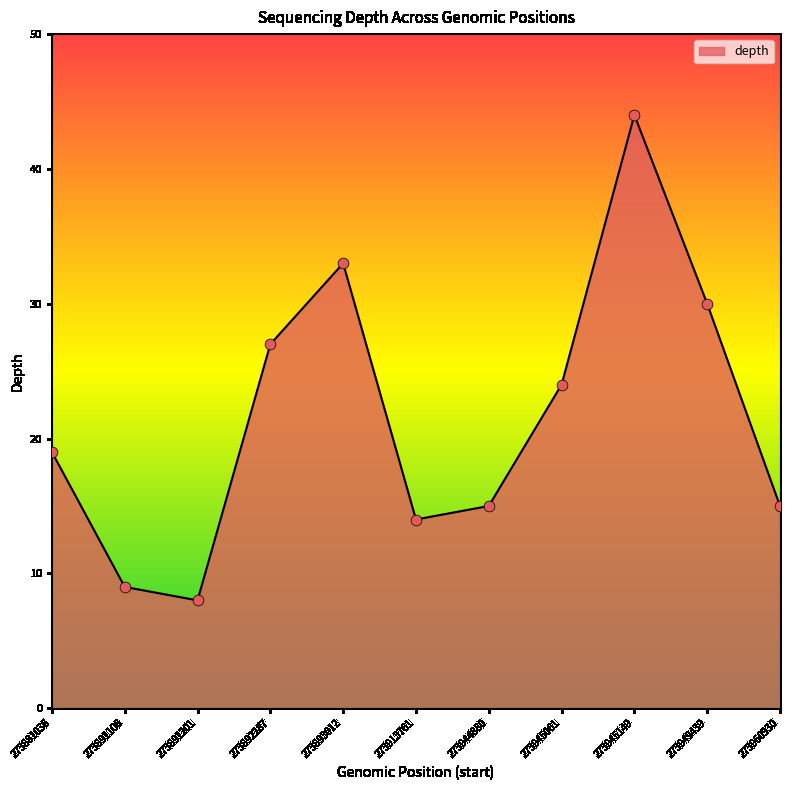

Which has a higher value, 273893012 or 273892287?

273893012